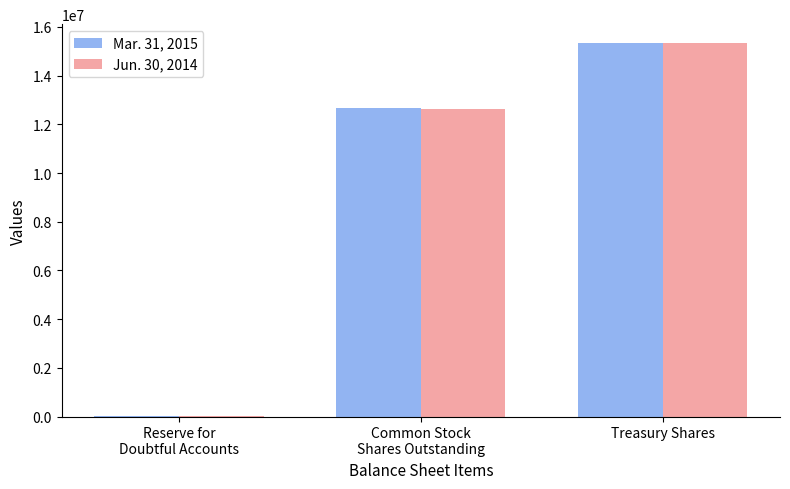

The value of Mar. 31, 2015 at Treasury Shares is 3821449. True or false?

False